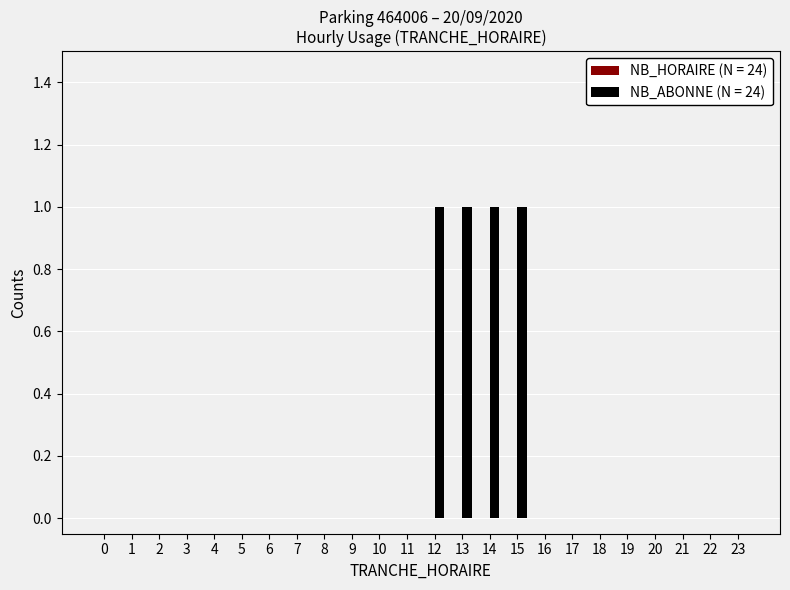

How many categories are shown in the chart?

24